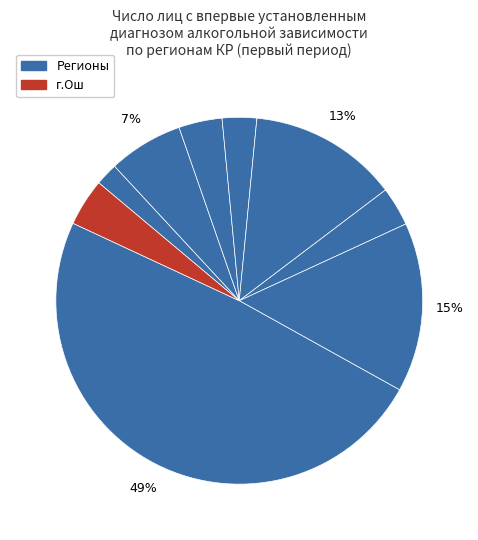

Count the number of slices in the pie.

9